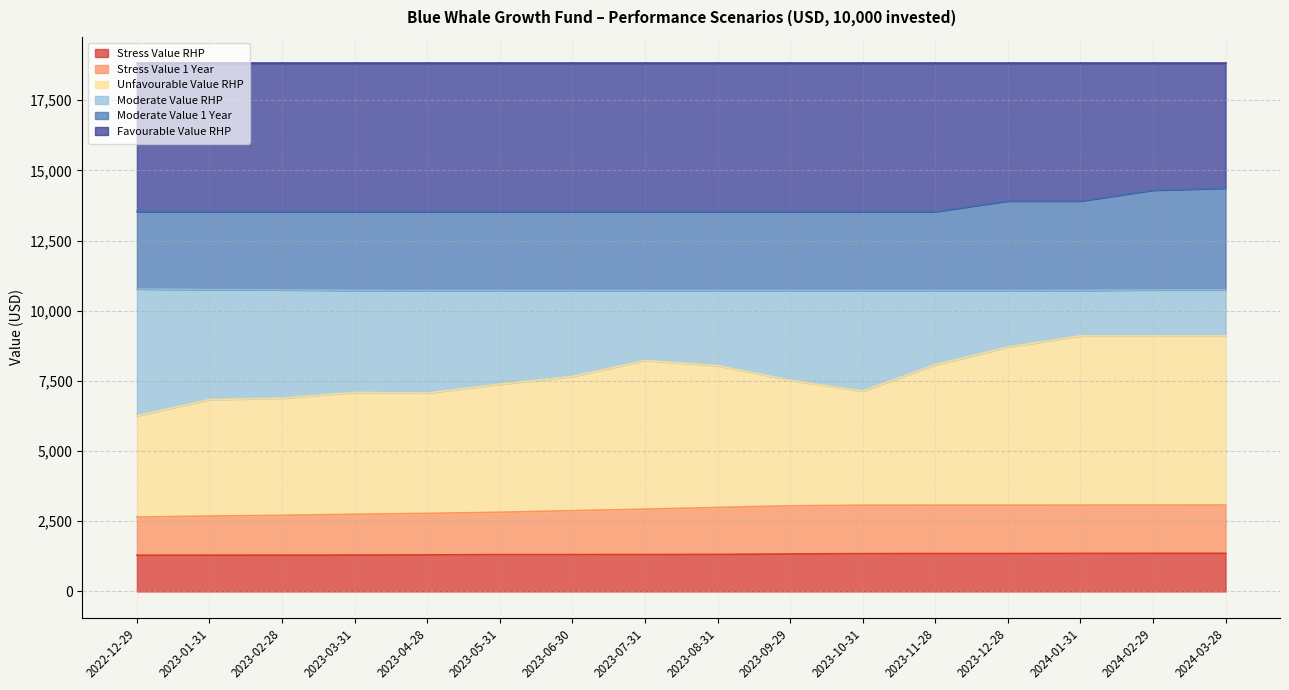

At which label does Moderate Value 1 Year reach its peak?

2024-03-28